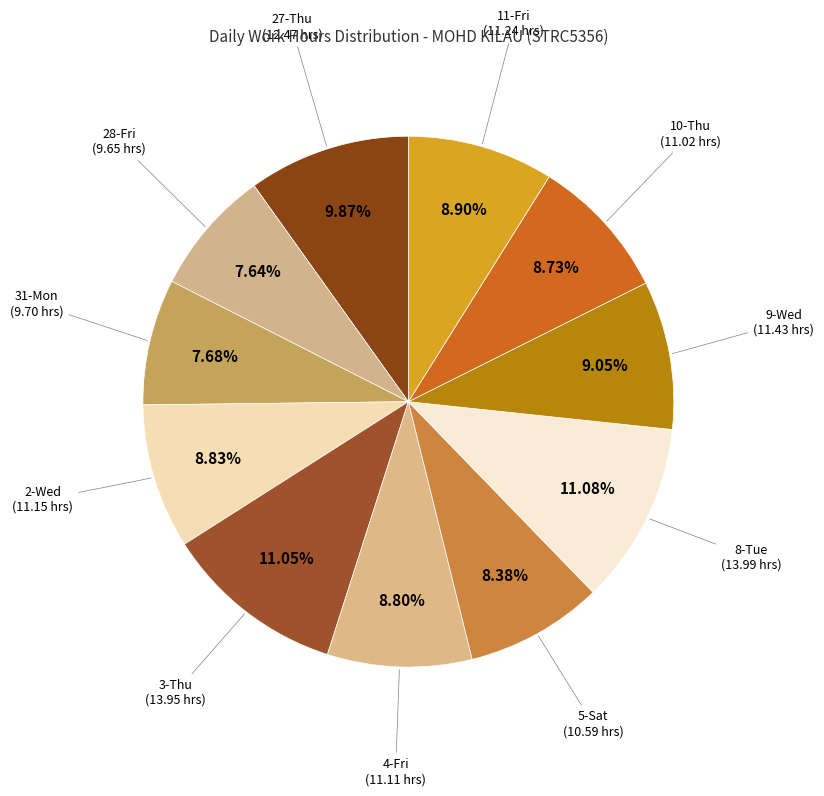

Is there a majority slice in this chart?

No